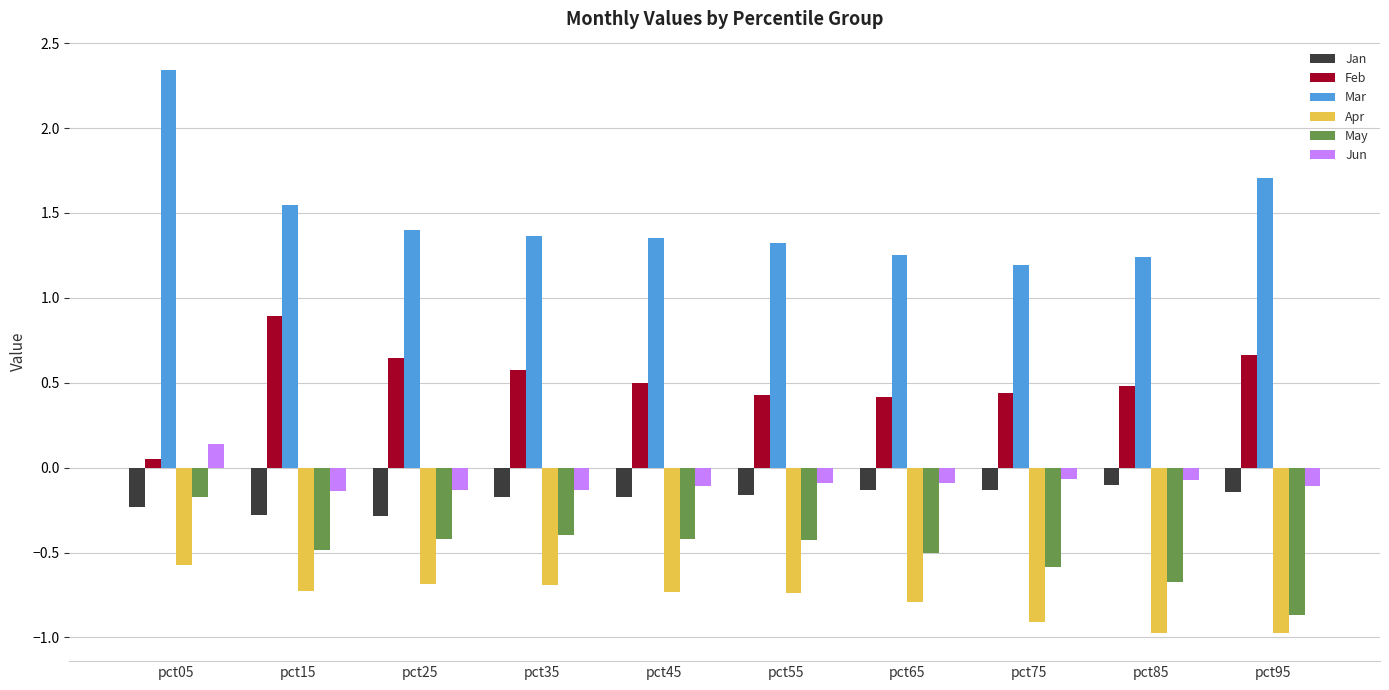

Which series has the widest spread of values?

Mar